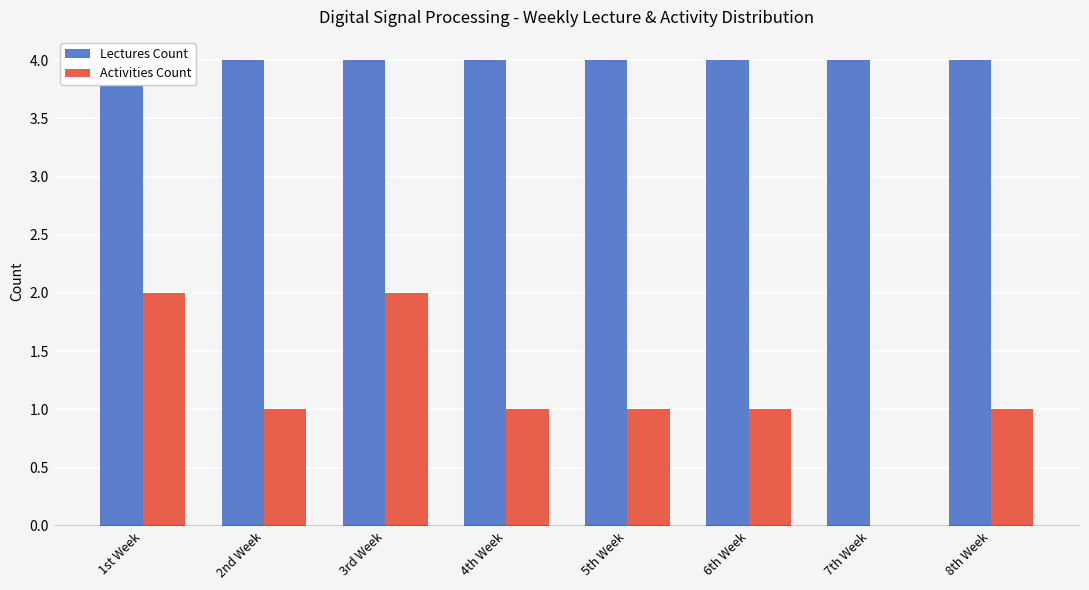

At which category is the sum across all series the highest?

1st Week